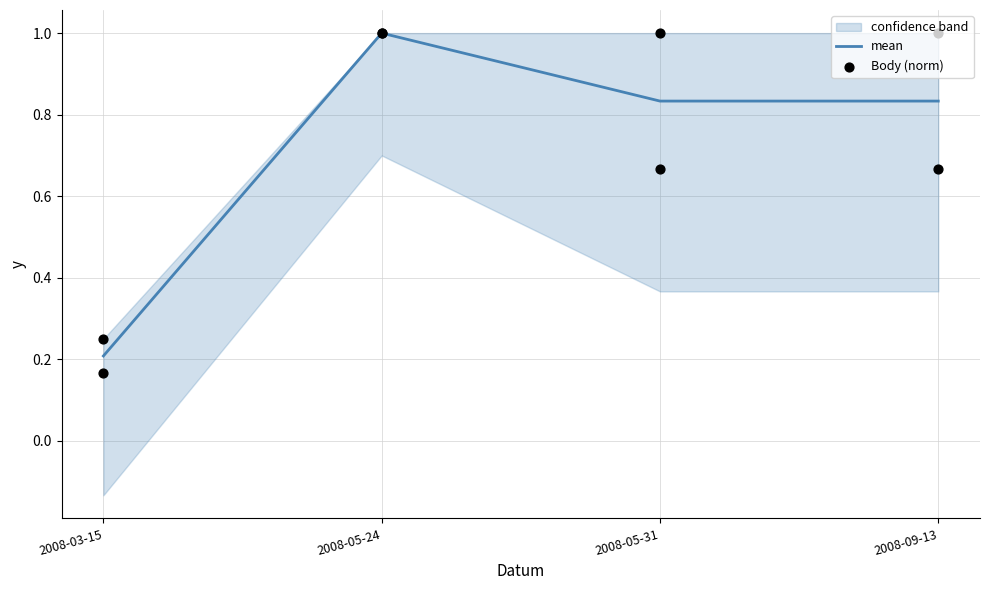

At how many categories does at least one series exceed 0?

4